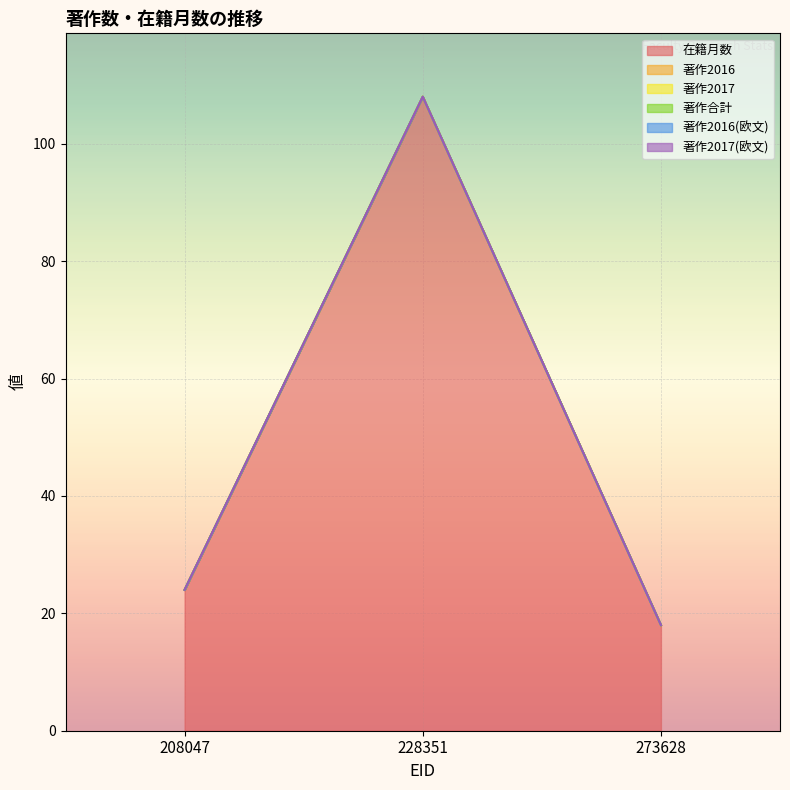

Is it true that 著作2017 equals 0 at 208047?

True